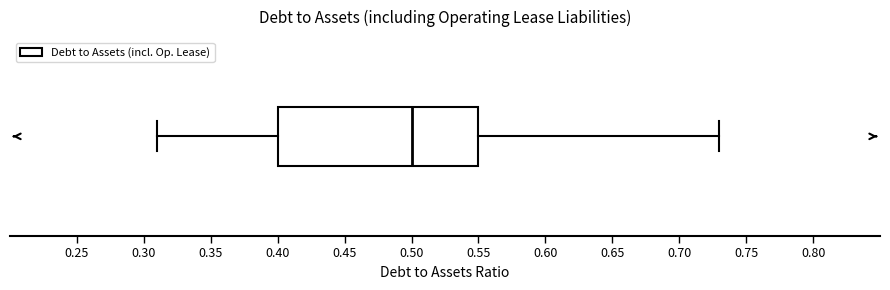

Read this box plot against the x-axis: the position of the median line, the range covered by the box, and the ends of both whiskers. The values are not printed on the chart, so give them approximately, as read against the axis.

median 0.50, box 0.40 to 0.55, whiskers 0.31 to 0.73